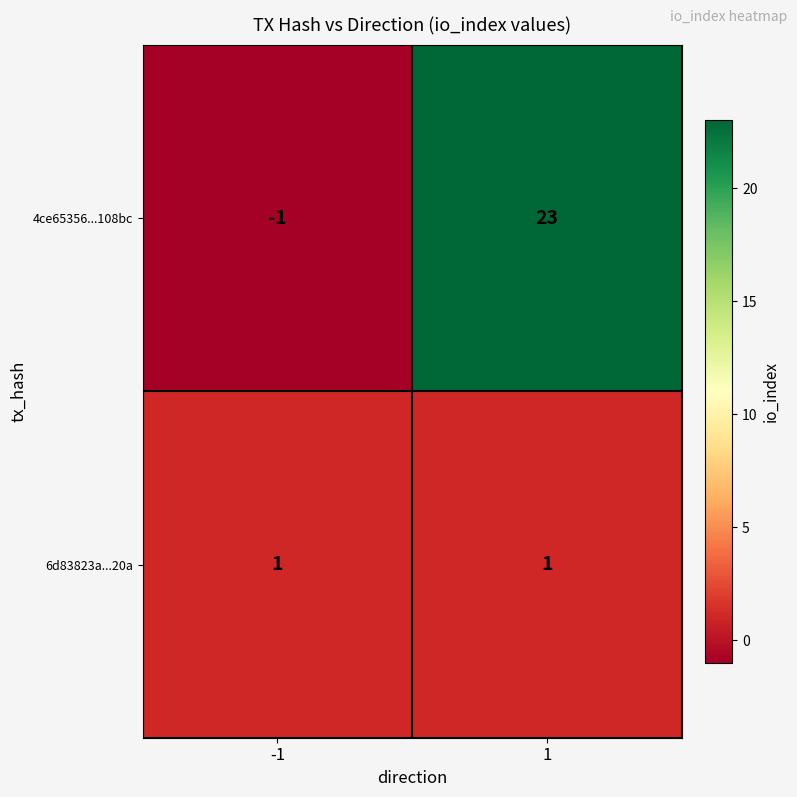

At which category does the chart reach its minimum across all series?

-1